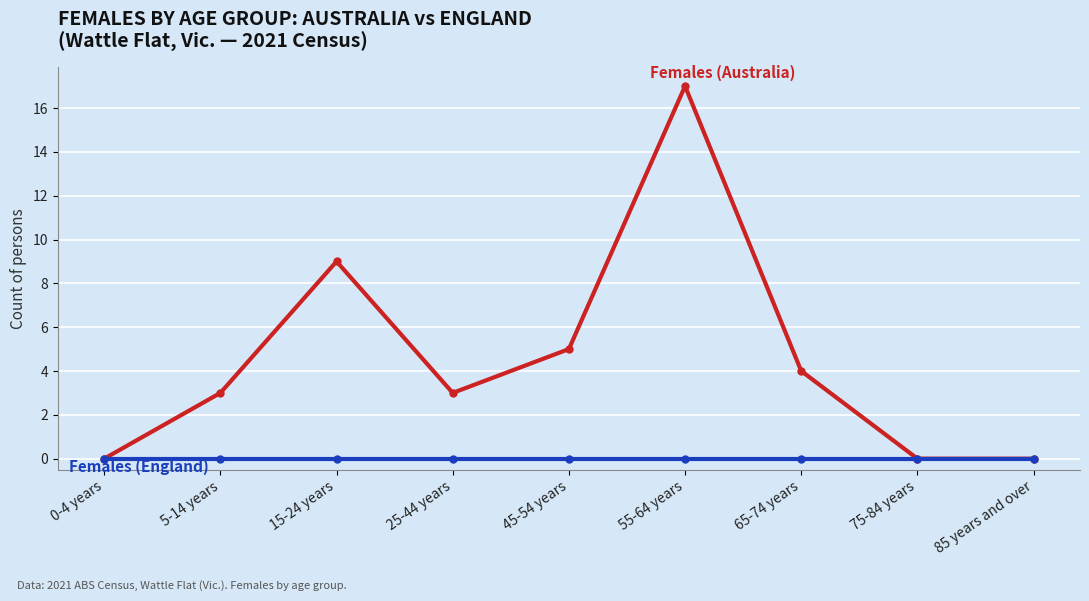

What is the label of the 5th point from the left?

45-54 years